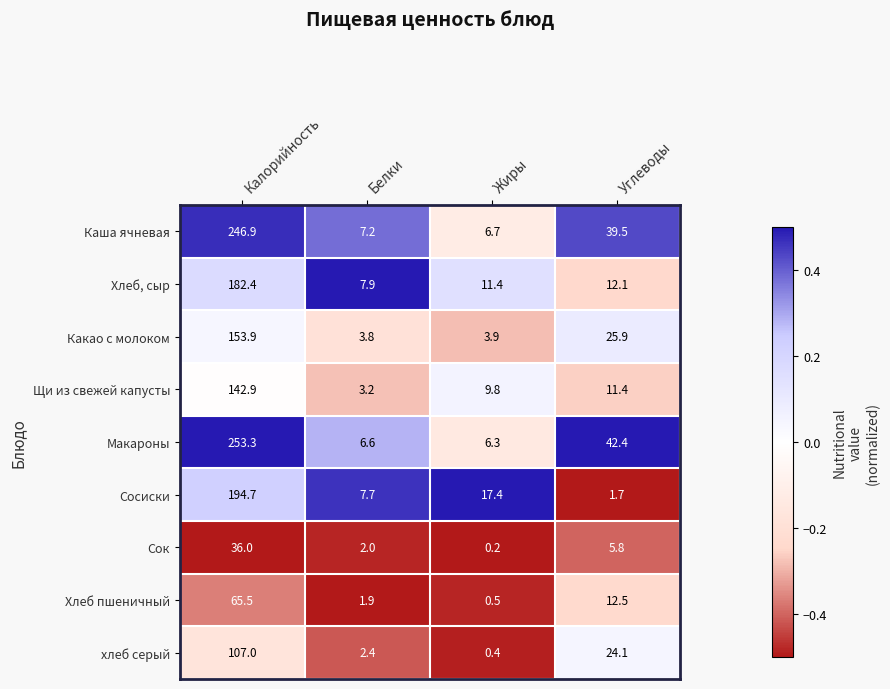

How many values in the Хлеб, сыр series are below 12?

2